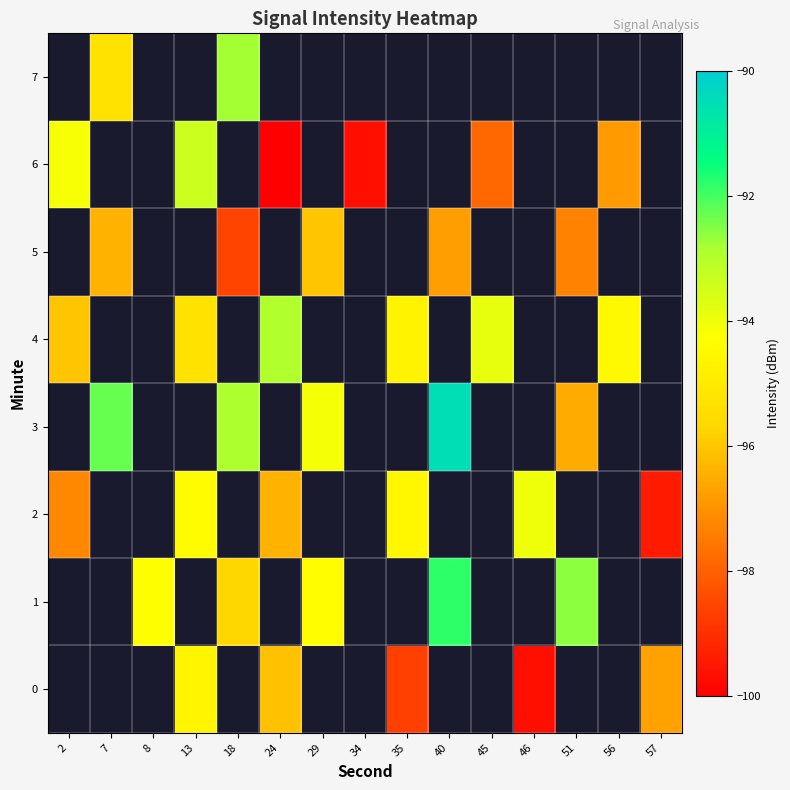

What is the minimum value shown in the chart?

-100.0